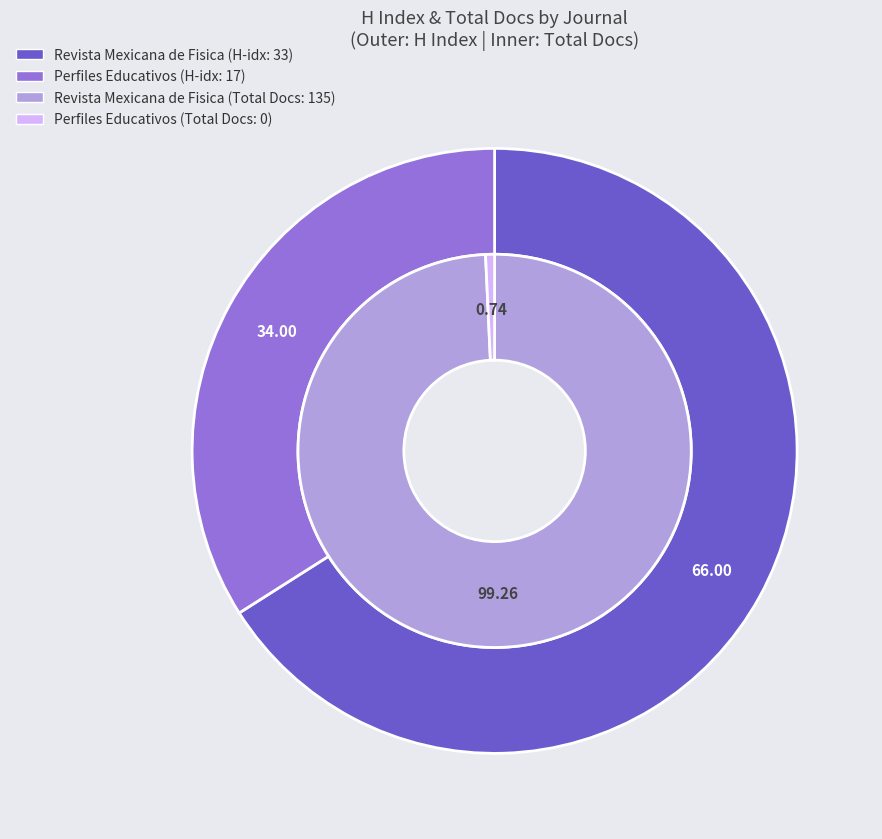

To the nearest percent, what portion does Revista Mexicana de Fisica represent?

66%